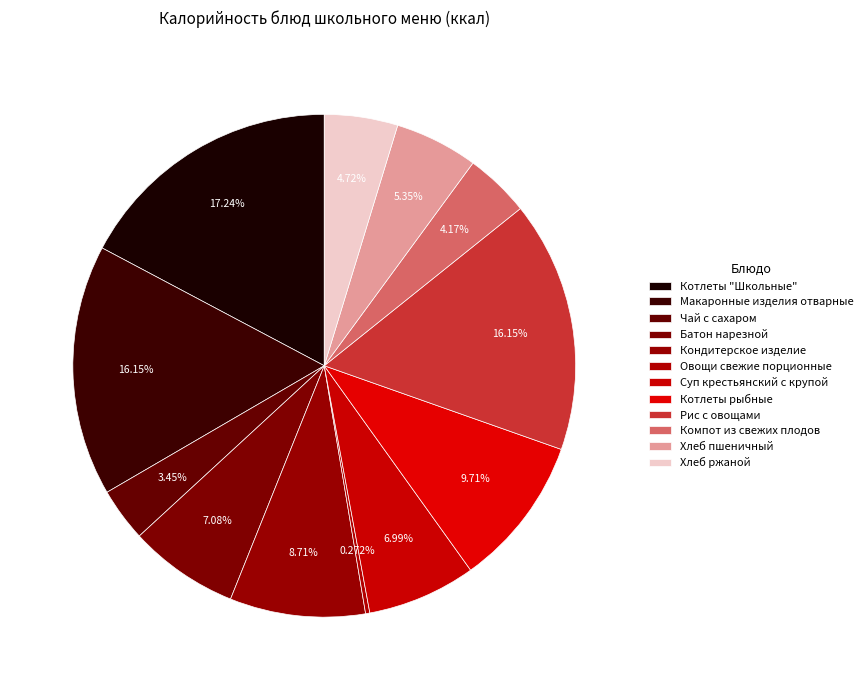

To the nearest percent, what is the average slice percentage?

8%